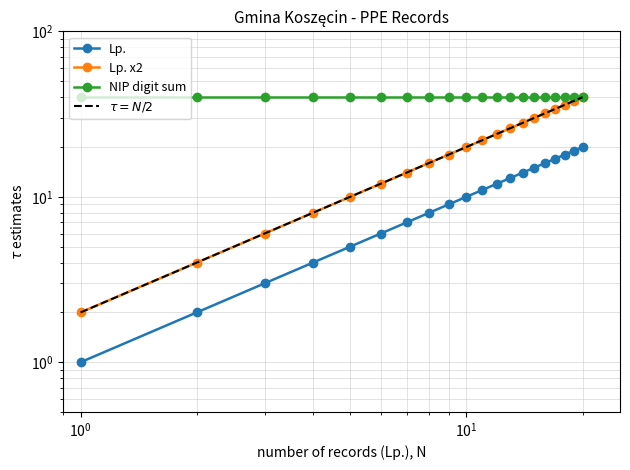

What is the label of the 3rd point from the left?

$\mathdefault{10^{0}}$